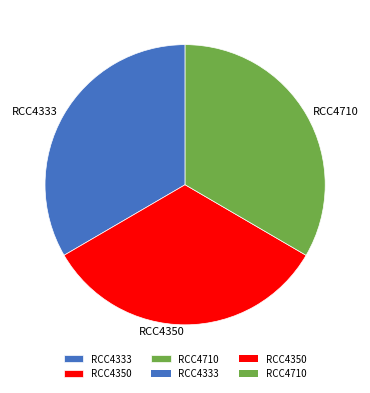

Approximately how many times larger is the value at RCC4710 compared to RCC4350?

1.0